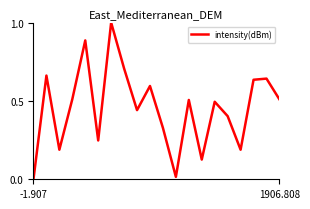

What is the difference between the maximum and minimum values?

1.0